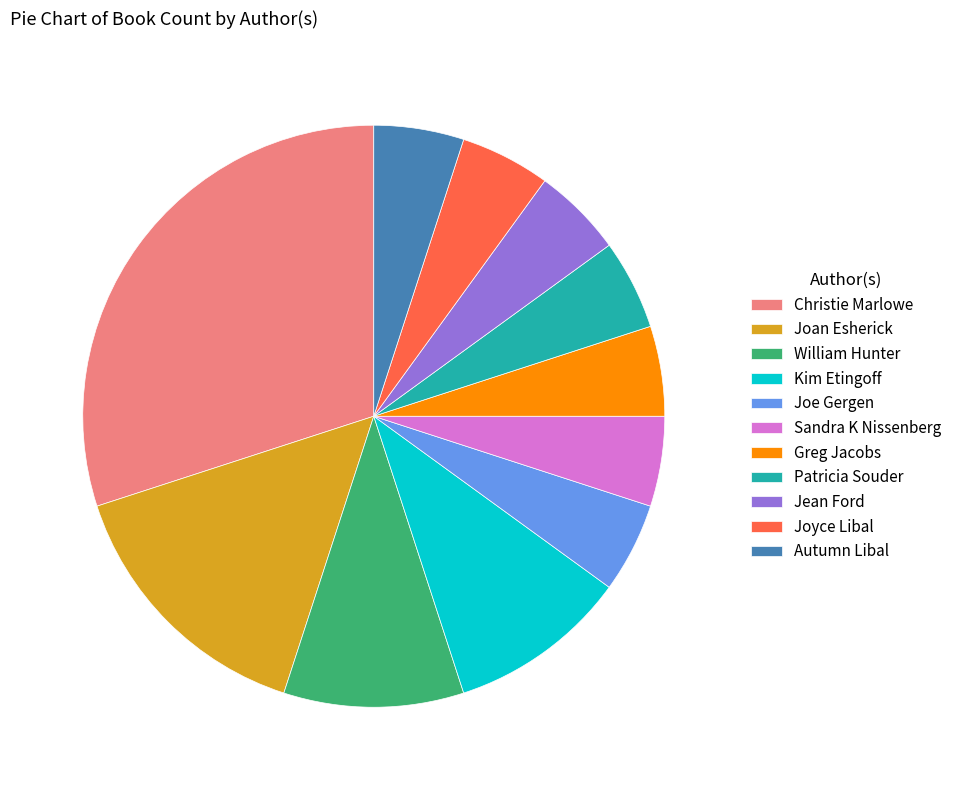

How many segments does this pie chart have?

11